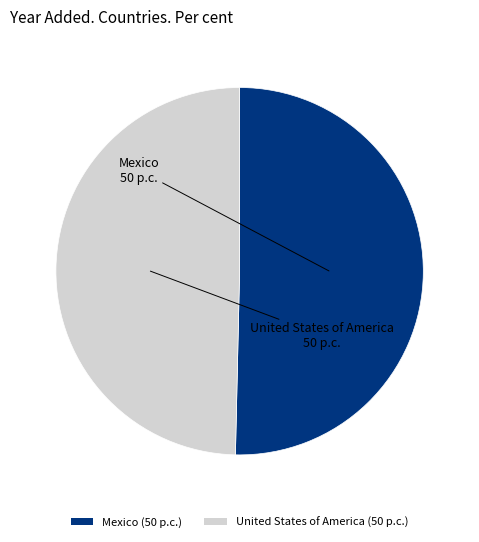

How many slices are in this pie chart?

2